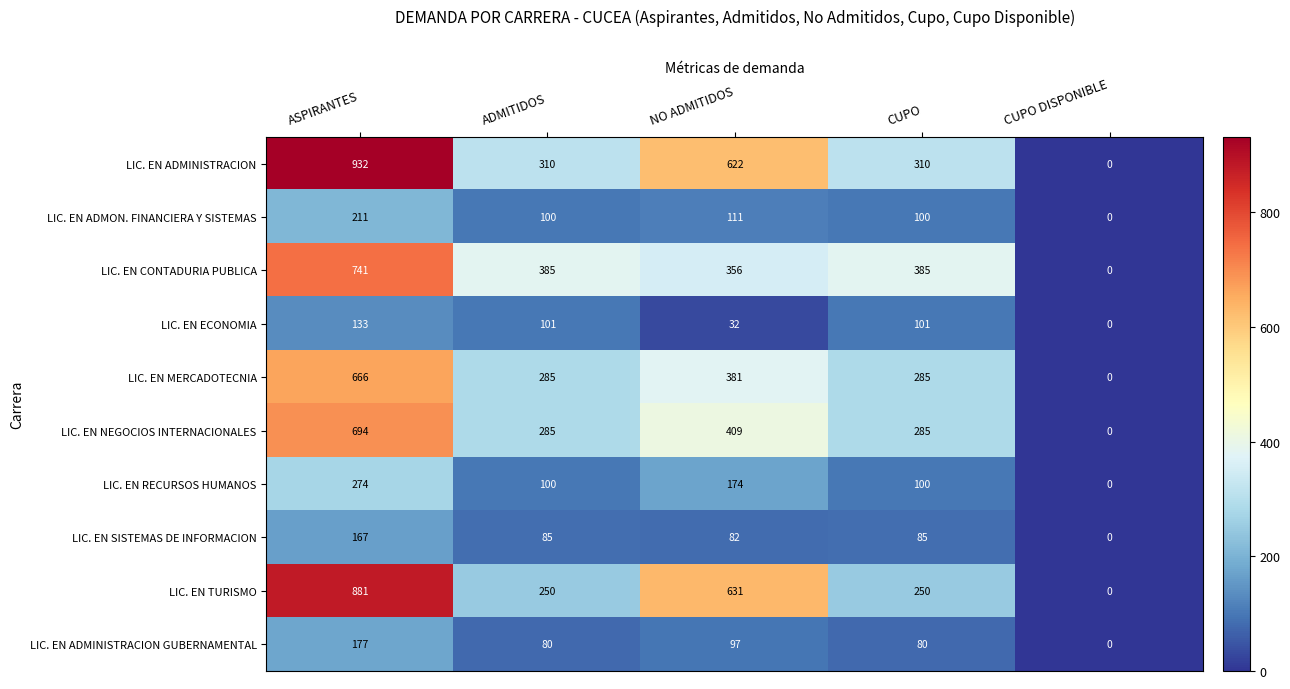

Which series has the largest total across all categories?

LIC. EN ADMINISTRACION